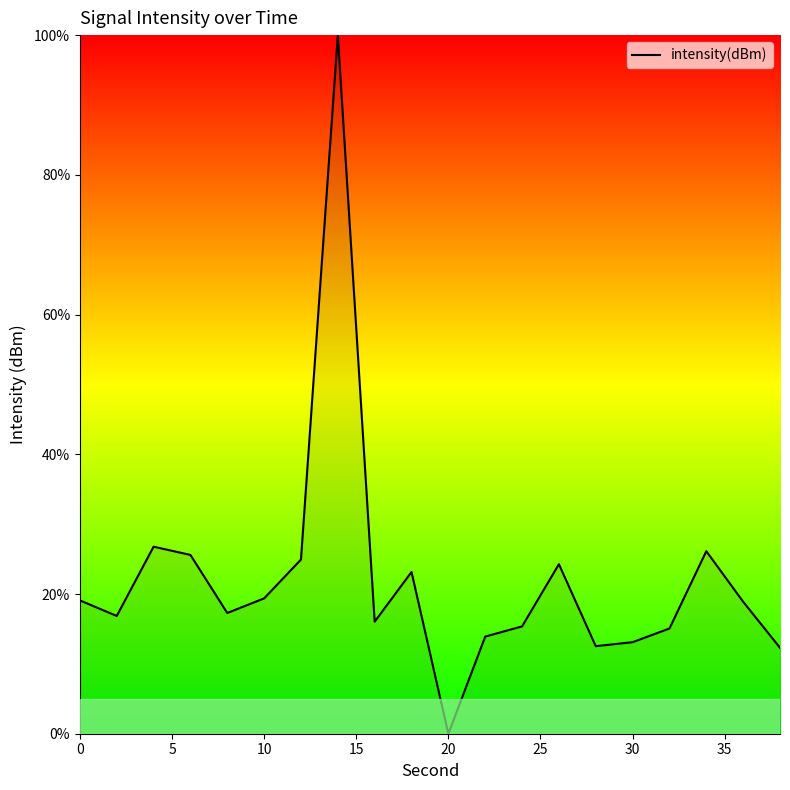

What is the maximum value shown in the chart?

100.0